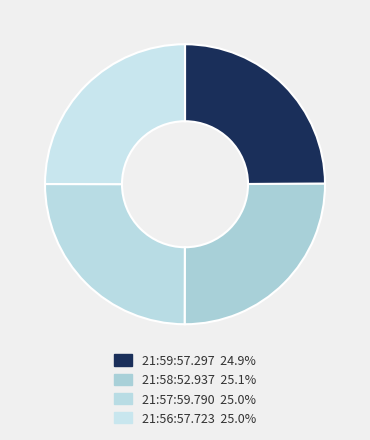

Between 21:57:59.790 and 21:58:52.937, which is larger?

21:58:52.937